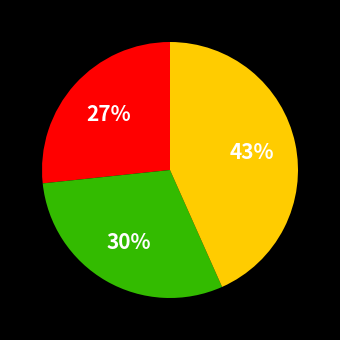

To the nearest percent, what is the average slice percentage?

33%